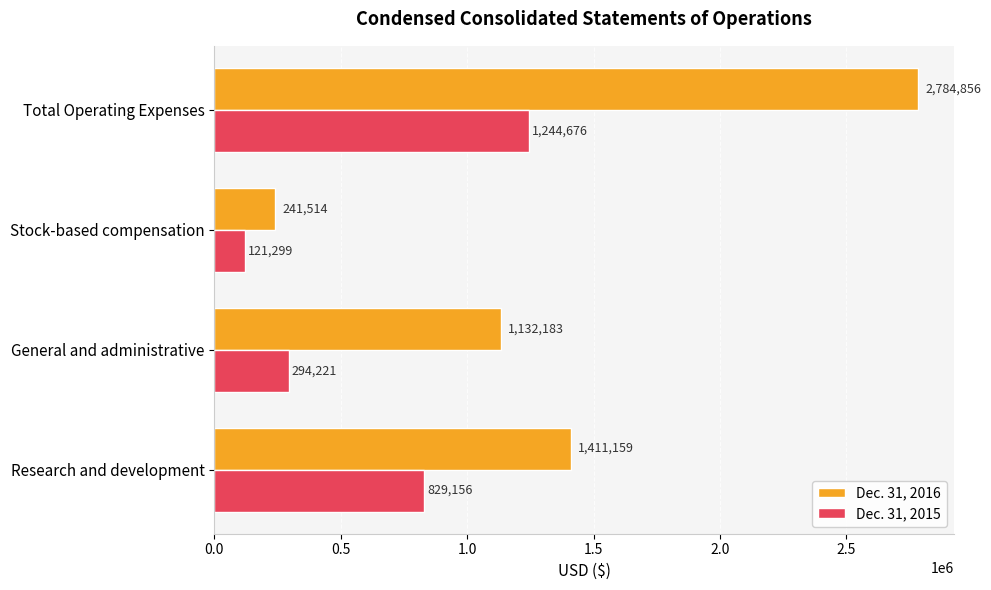

How many Dec. 31, 2015 values are between 294221 and 1244676?

3